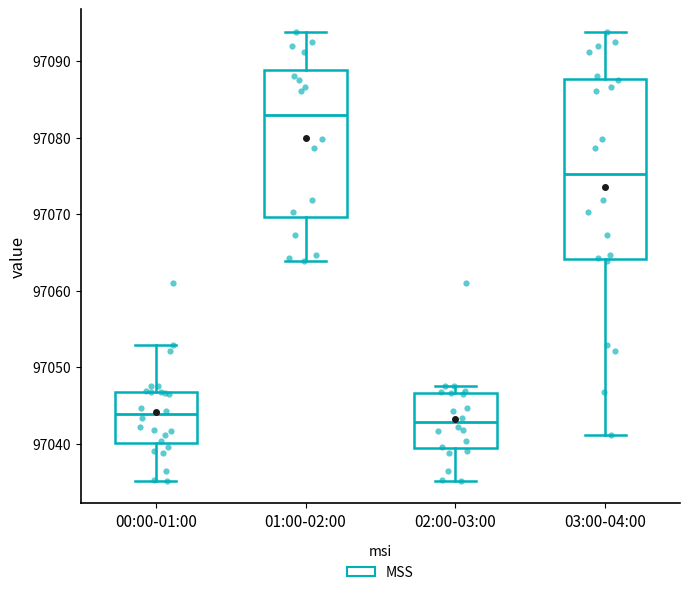

Reading left to right, transcribe this box plot: for each box, give where its median line is, the range the box spans, and where its two whiskers end, as read against the y-axis. The values are not printed on the chart, so give them approximately, as read against the axis.

00:00-01:00: median 97044, box 97040 to 97047, whiskers 97035 to 97053
01:00-02:00: median 97083, box 97070 to 97089, whiskers 97064 to 97094
02:00-03:00: median 97043, box 97039 to 97047, whiskers 97035 to 97048
03:00-04:00: median 97075, box 97064 to 97088, whiskers 97041 to 97094